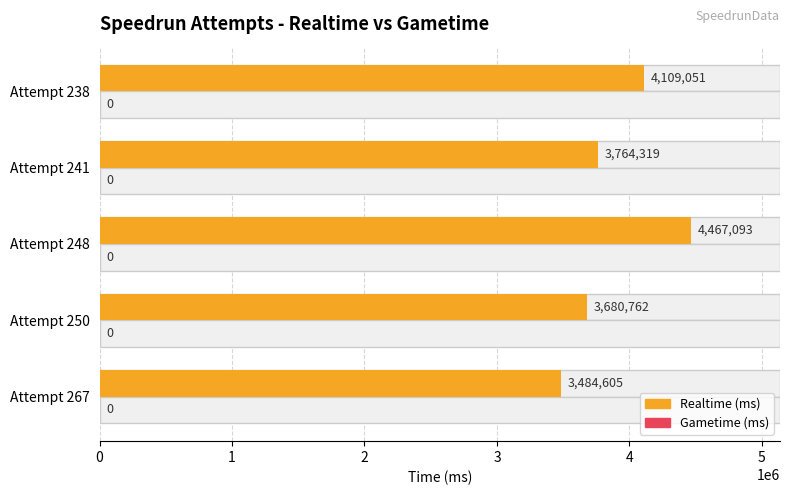

List the labels in order of Realtime (ms) value, smallest first.

Attempt 267, Attempt 250, Attempt 241, Attempt 238, Attempt 248